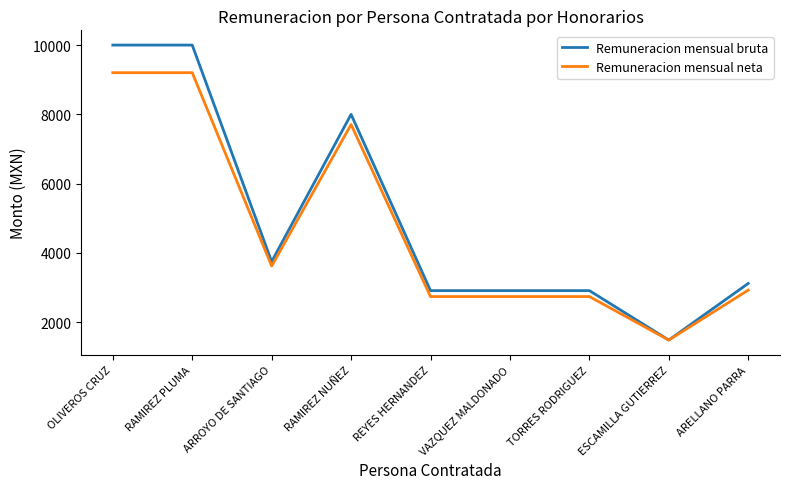

What is the spread (max minus min) of values at REYES HERNANDEZ?

171.0